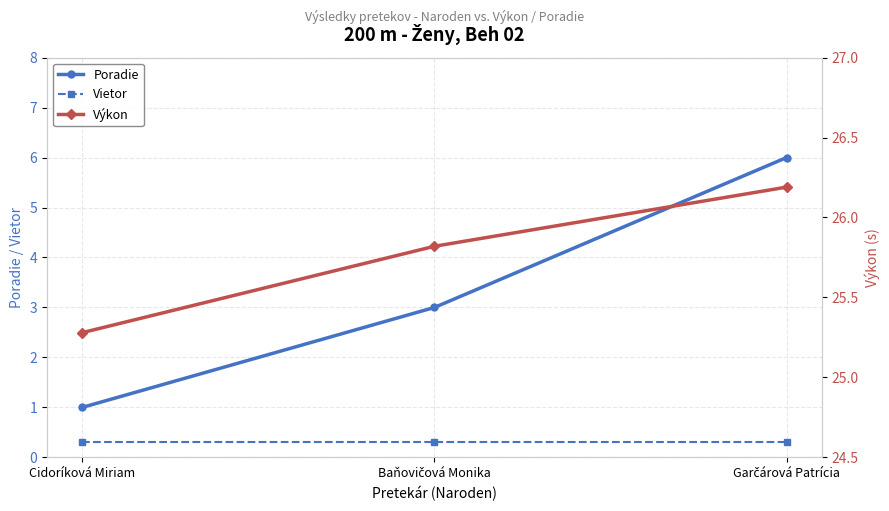

At how many categories does at least one series exceed 20?

3